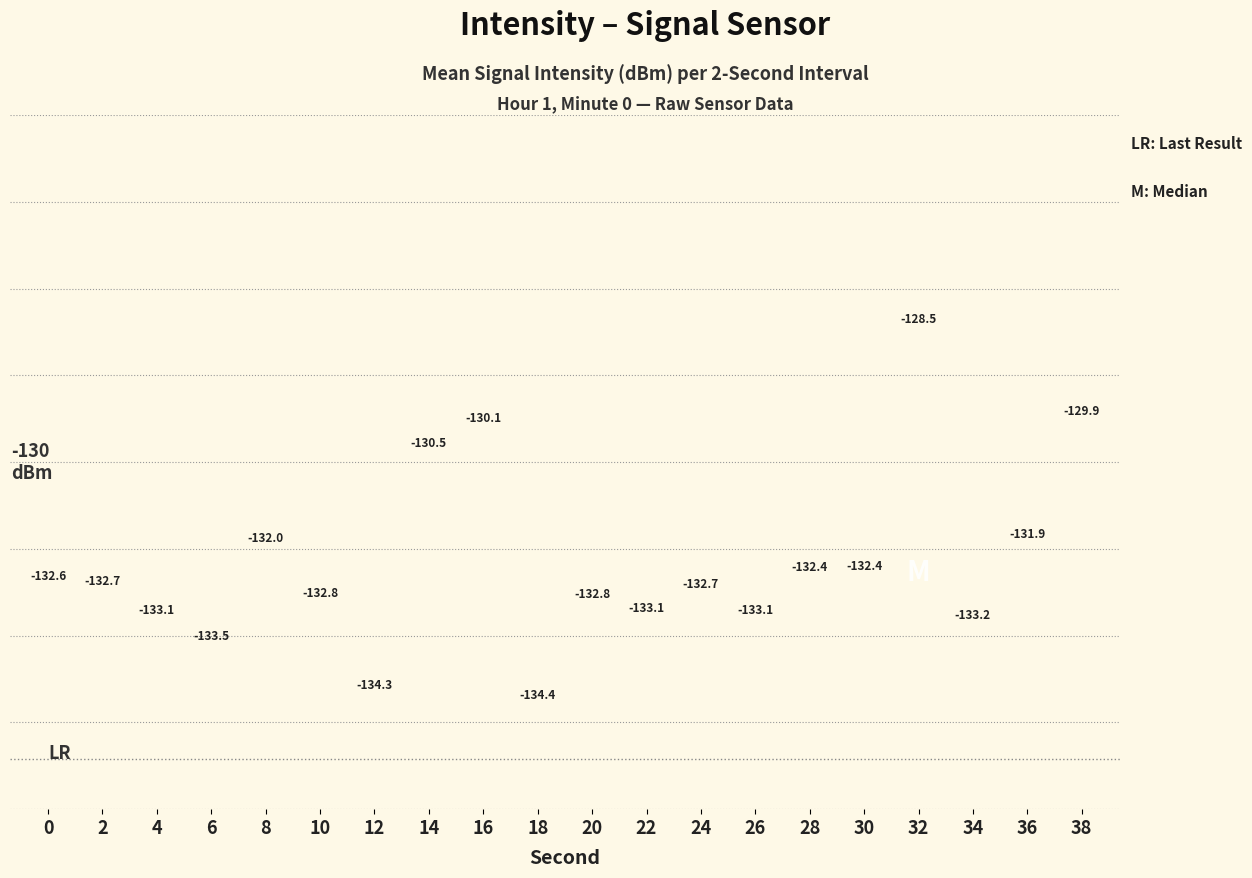

What is the minimum value shown in the chart?

-134.4